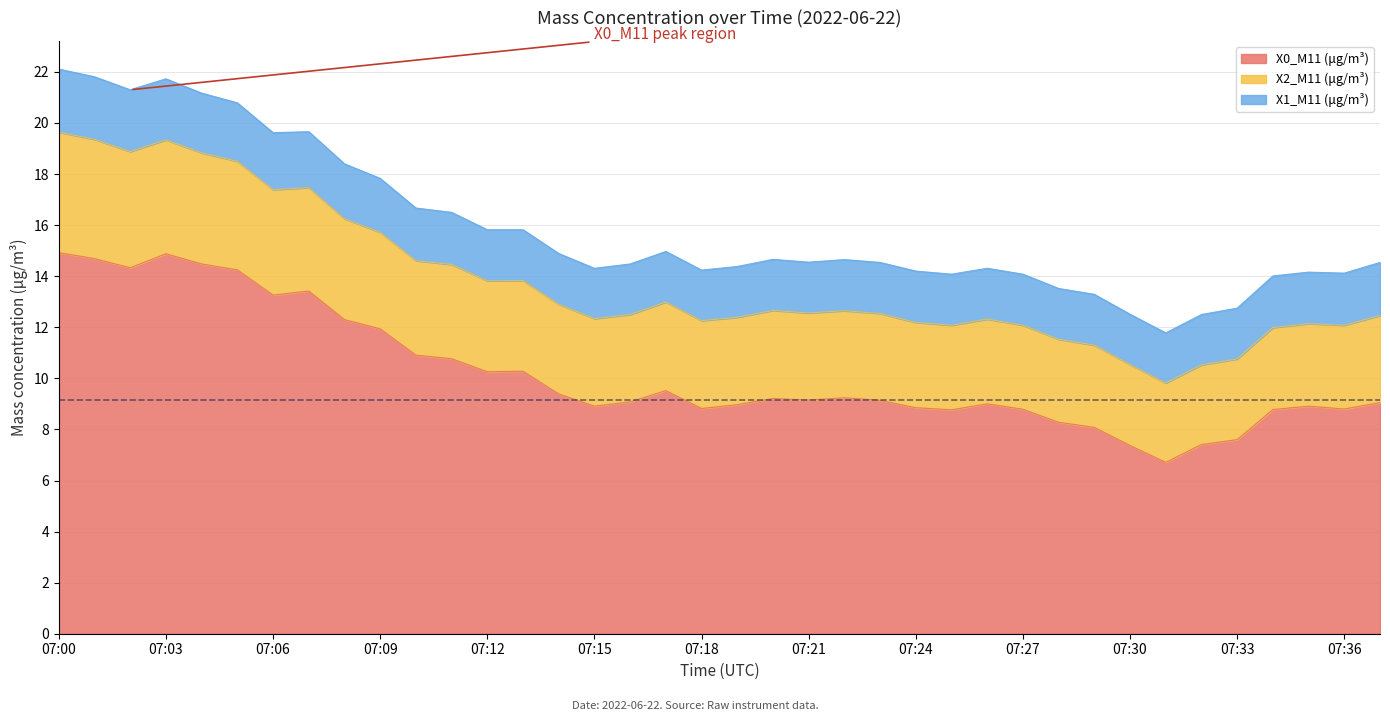

How many data points in X0_M11 (μg/m³) are less than 9?

15